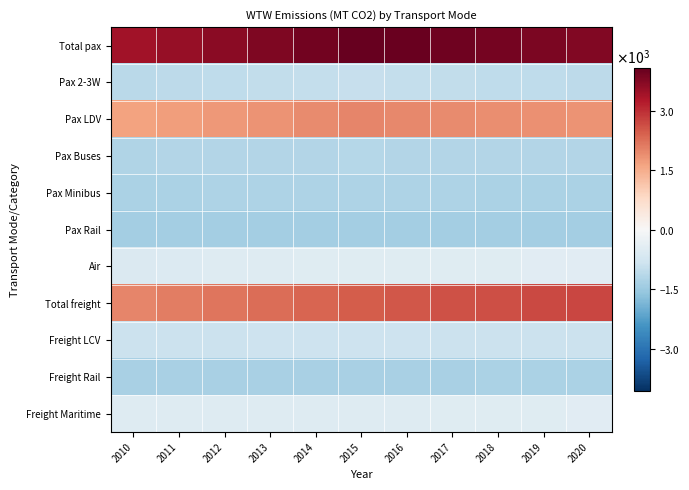

Which series has the widest spread of values?

Total freight